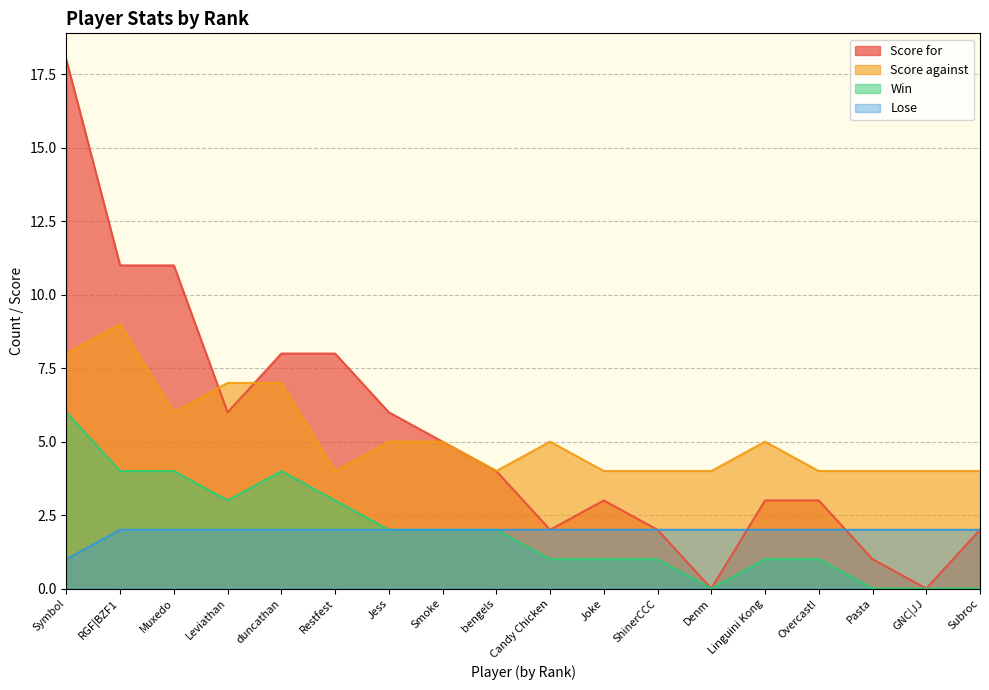

In Win, how many points are higher than both neighbors (excluding endpoints)?

1